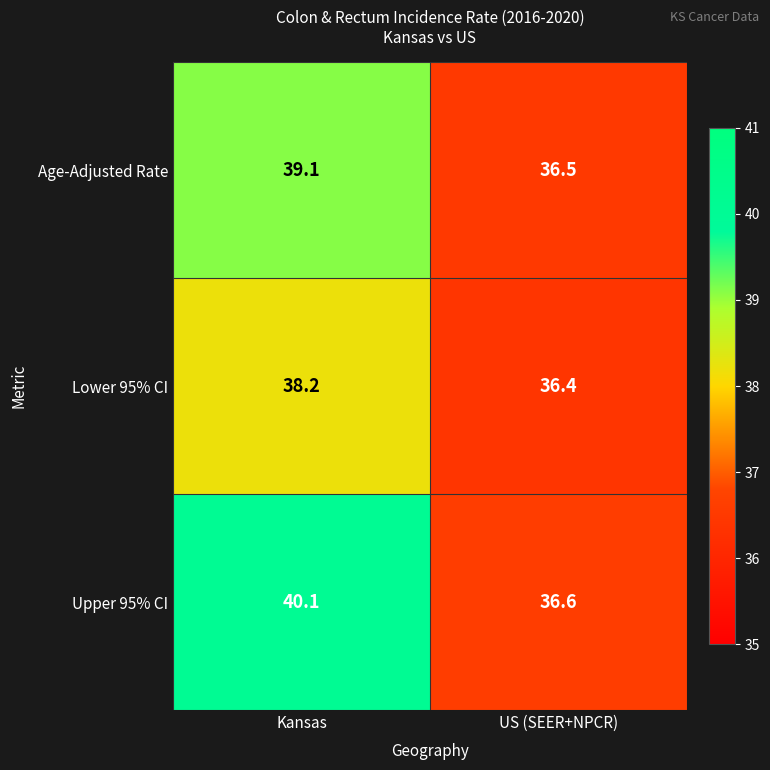

What is the approximate value of Age-Adjusted Rate at Kansas?

39.1